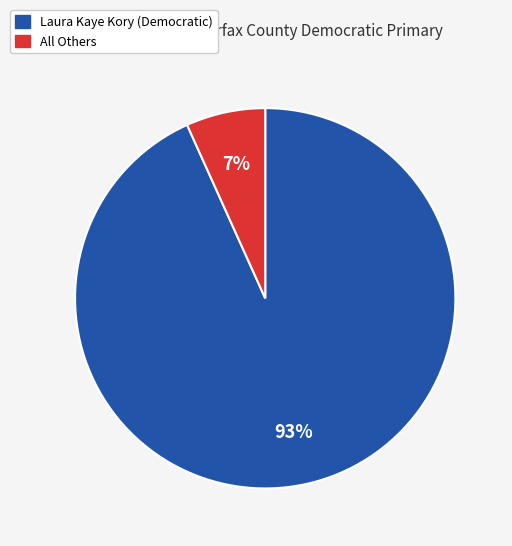

To the nearest percent, what is the average slice percentage?

50%